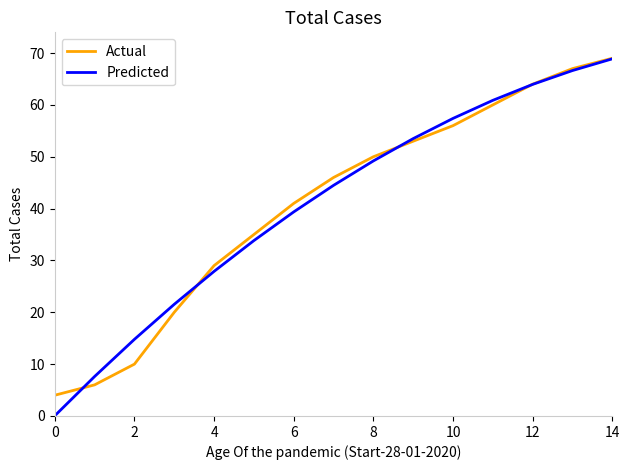

What is the minimum value for Actual?

4.0